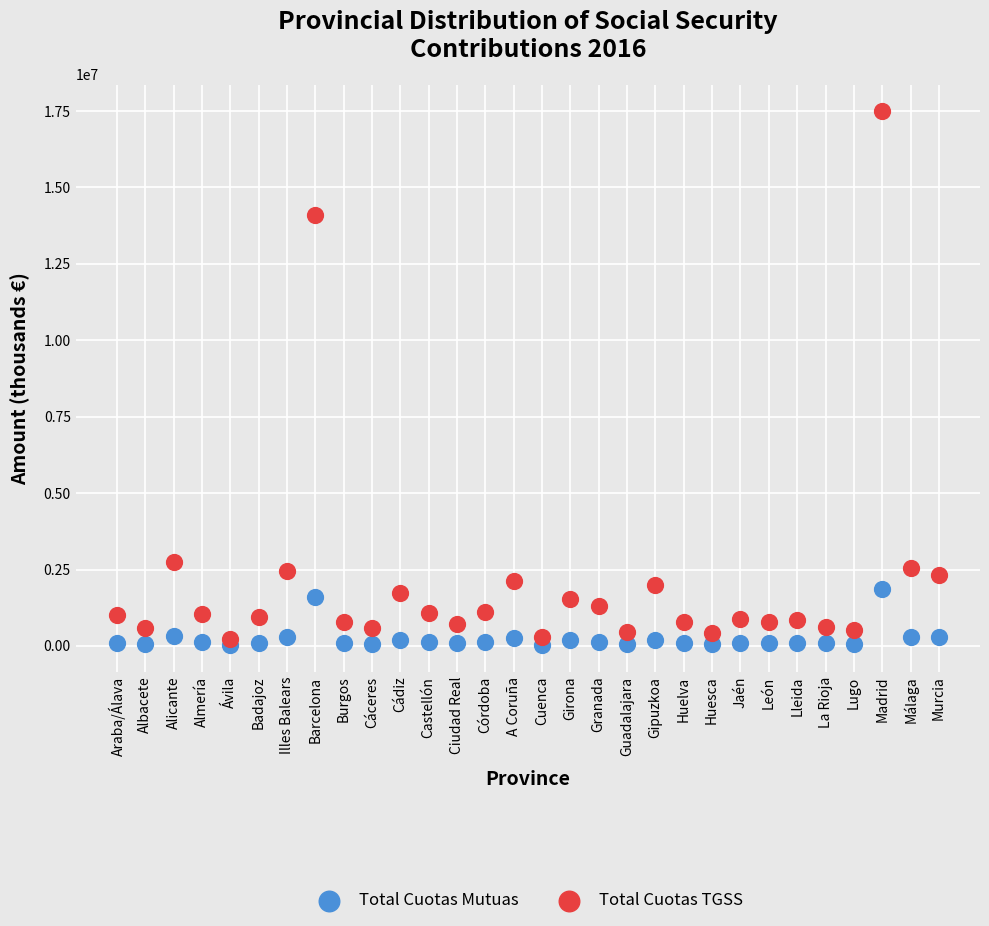

Which series contains the highest Y value?

Total Cuotas TGSS